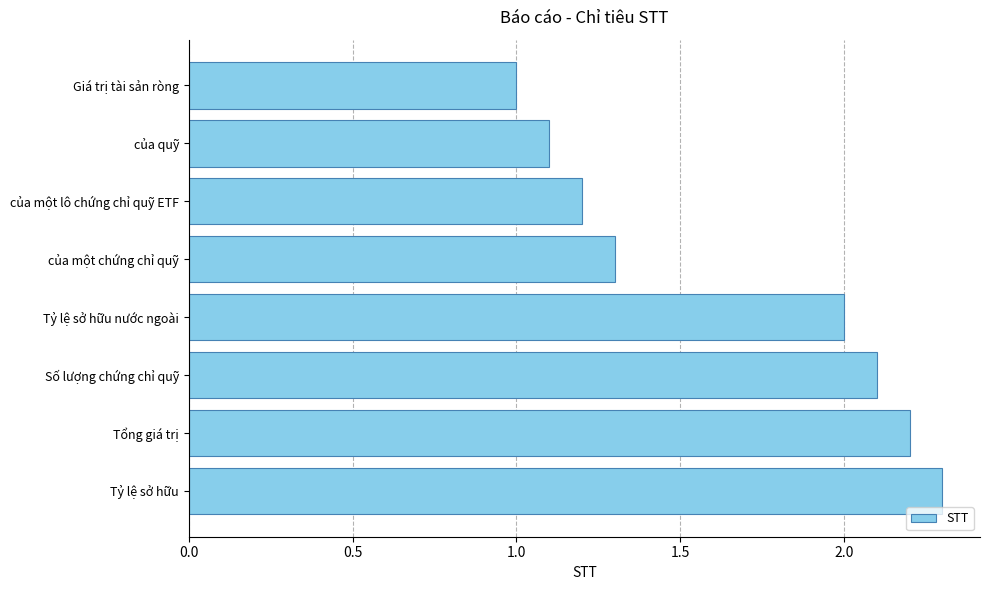

List the labels in order of value, smallest first.

Giá trị tài sản ròng, của quỹ, của một lô chứng chỉ quỹ ETF, của một chứng chỉ quỹ, Tỷ lệ sở hữu nước ngoài, Số lượng chứng chỉ quỹ, Tổng giá trị, Tỷ lệ sở hữu